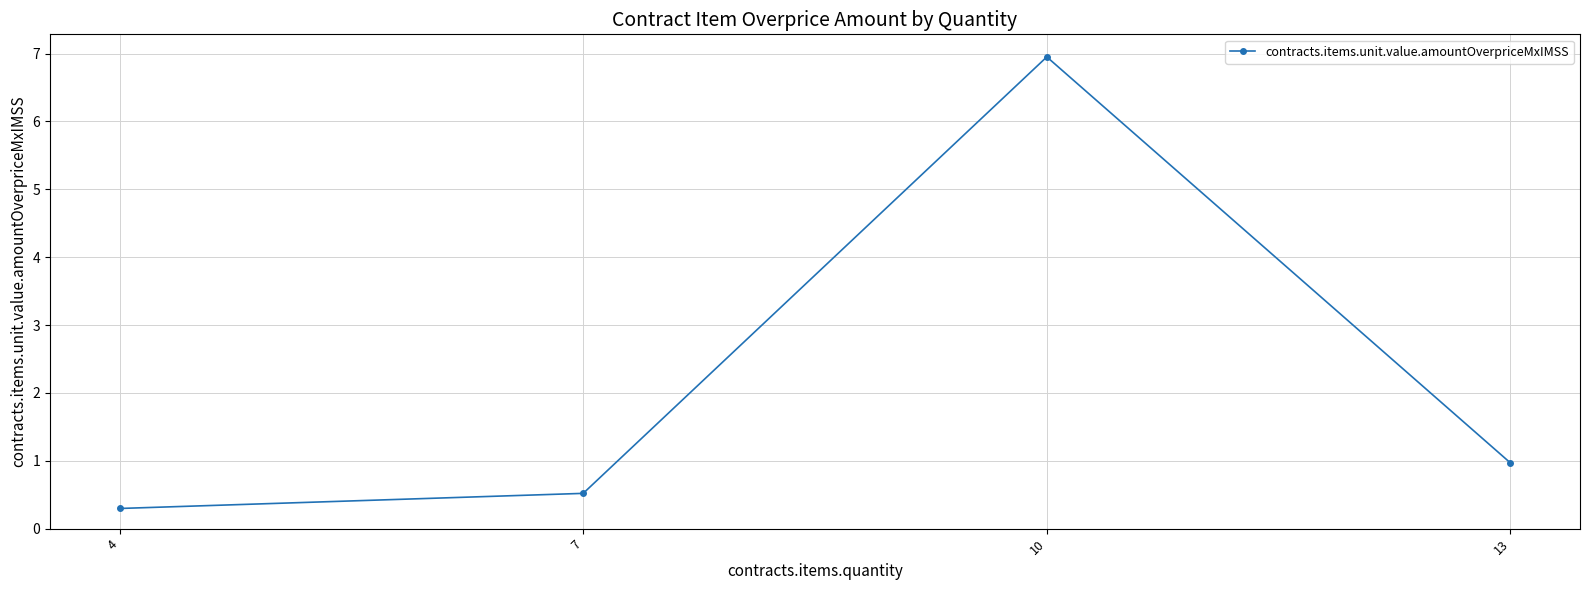

How many categories are shown in the chart?

4